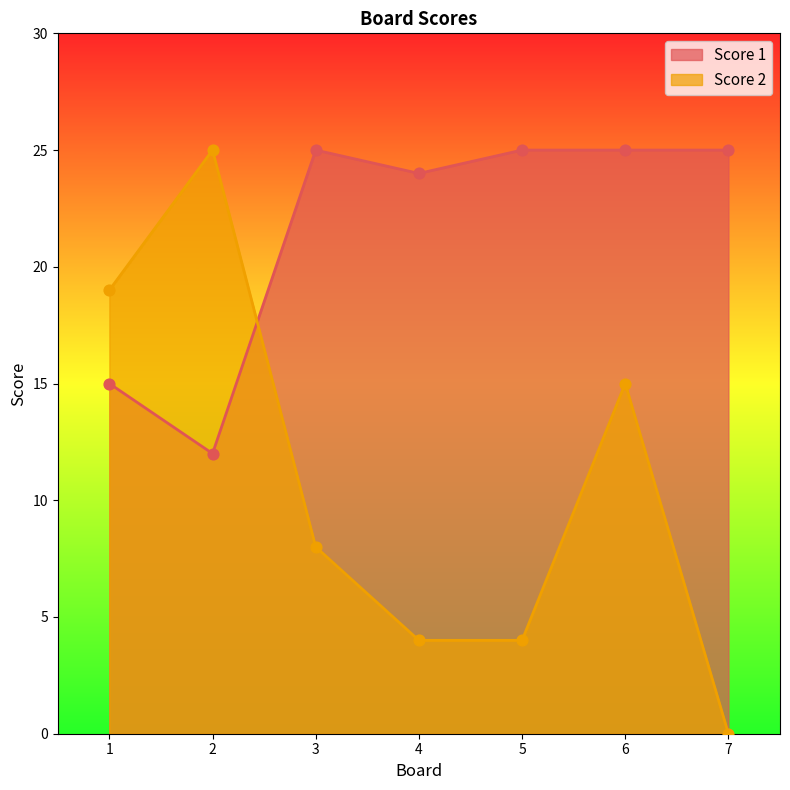

What are all the series names shown in the legend?

Score 1, Score 2